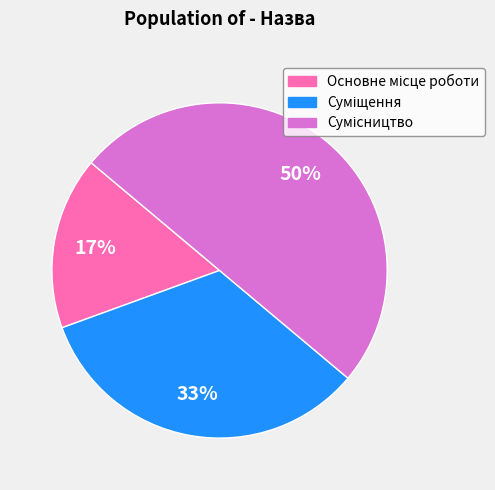

To the nearest percent, what is the difference between the largest and smallest slice percentages?

33%